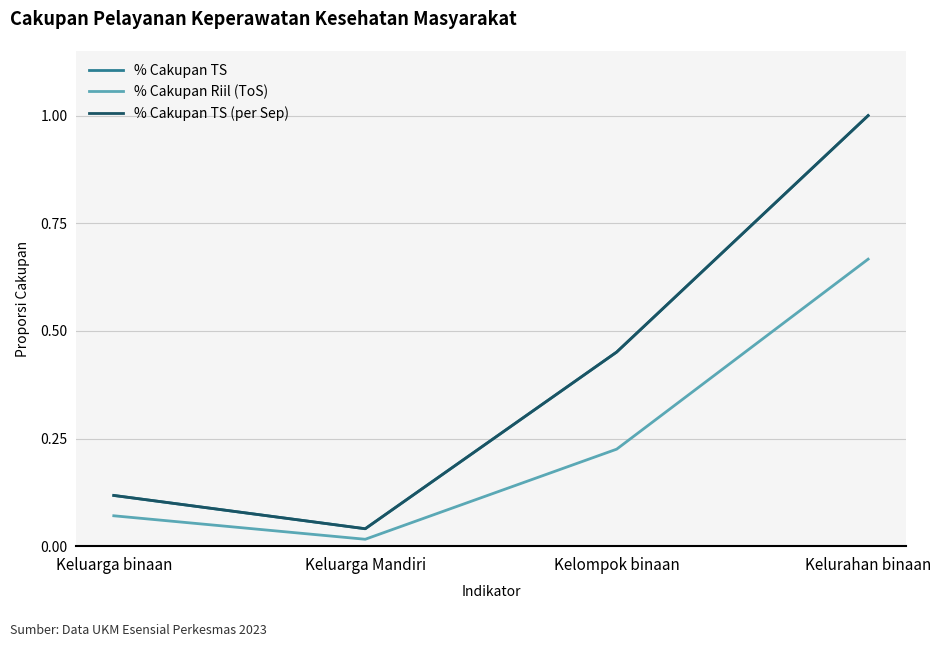

Does the chart display data point markers on the line(s)?

No